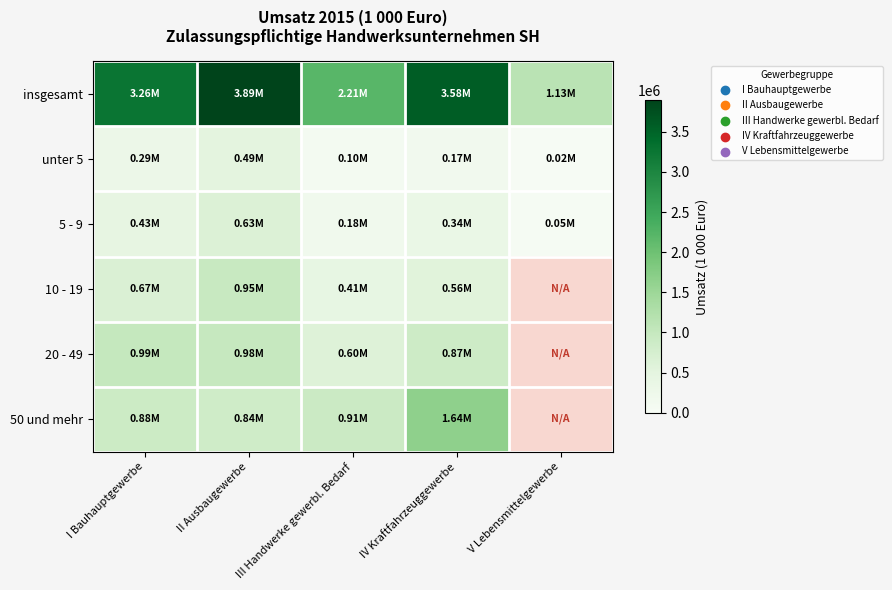

What is the highest value of the insgesamt series?

3892659.0